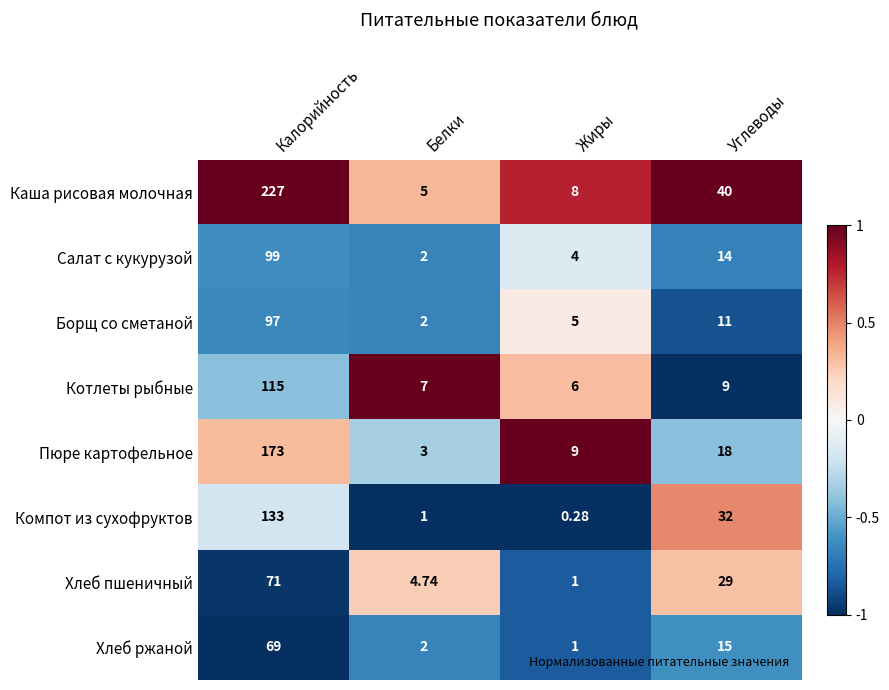

At Углеводы, list the series in order from largest to smallest.

Каша рисовая молочная, Компот из сухофруктов, Хлеб пшеничный, Пюре картофельное, Хлеб ржаной, Салат с кукурузой, Борщ со сметаной, Котлеты рыбные